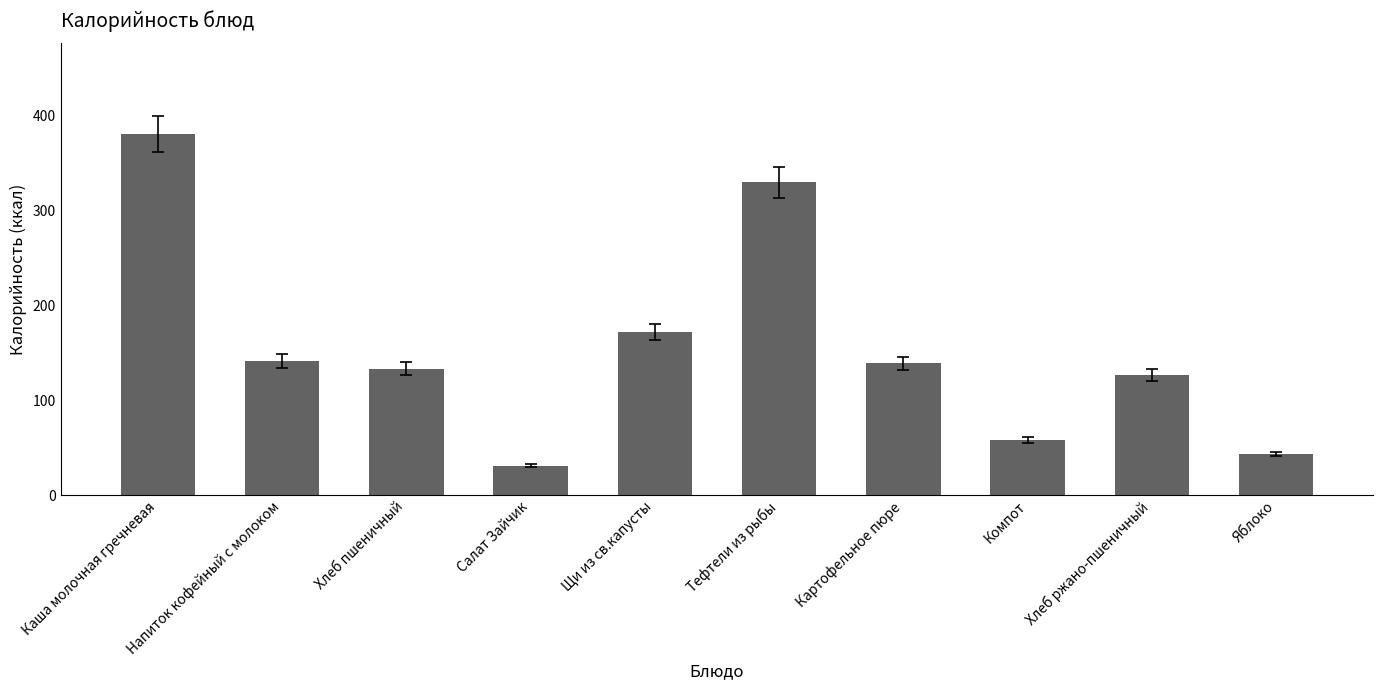

What is the value of the 9th bar from the left?

126.7